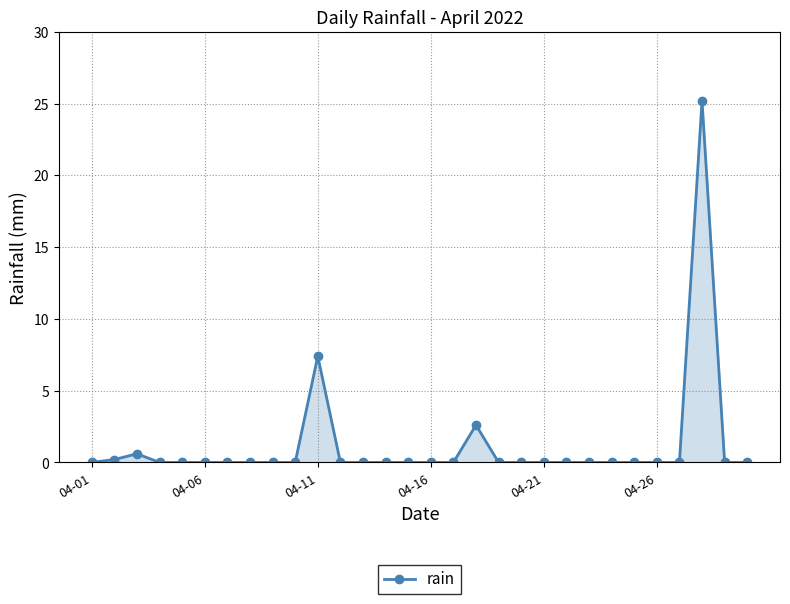

How many categories are shown in the chart?

30